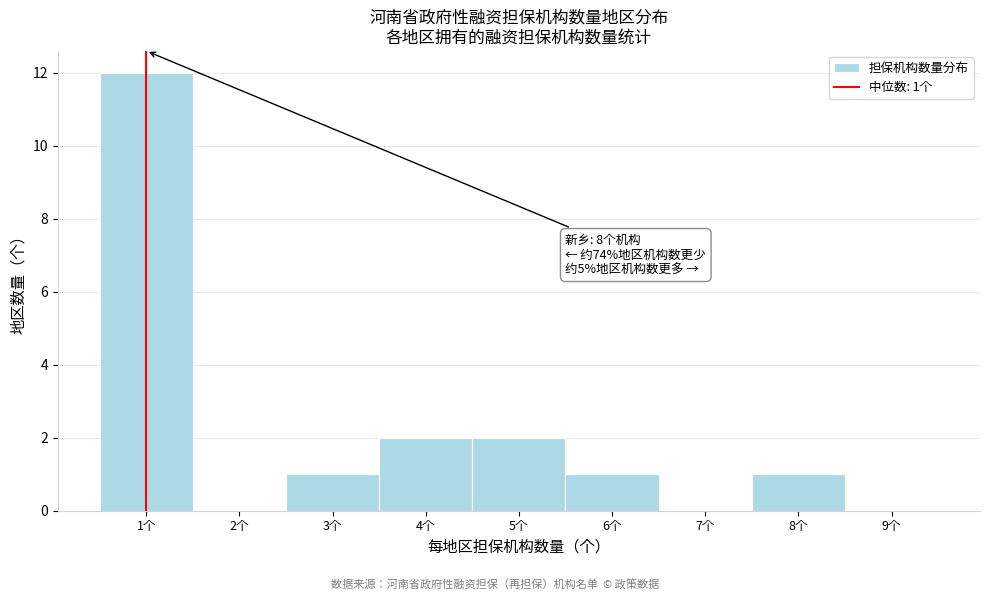

Which range on the x-axis has the tallest bar?

0.5 to 1.5